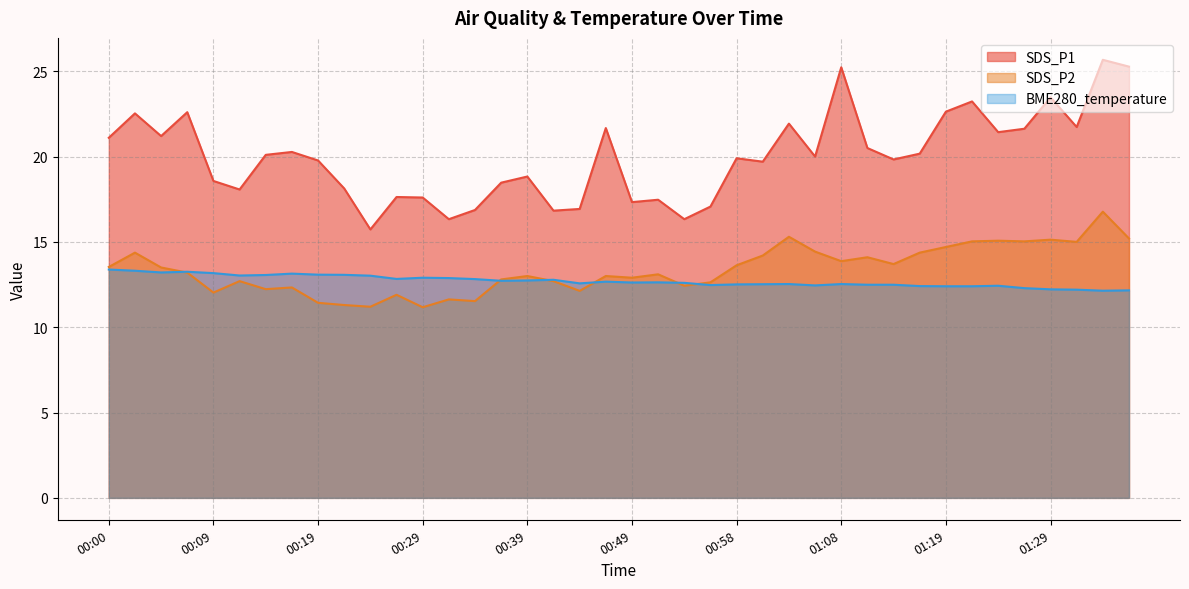

What is the label of the 17th point from the right?

00:56